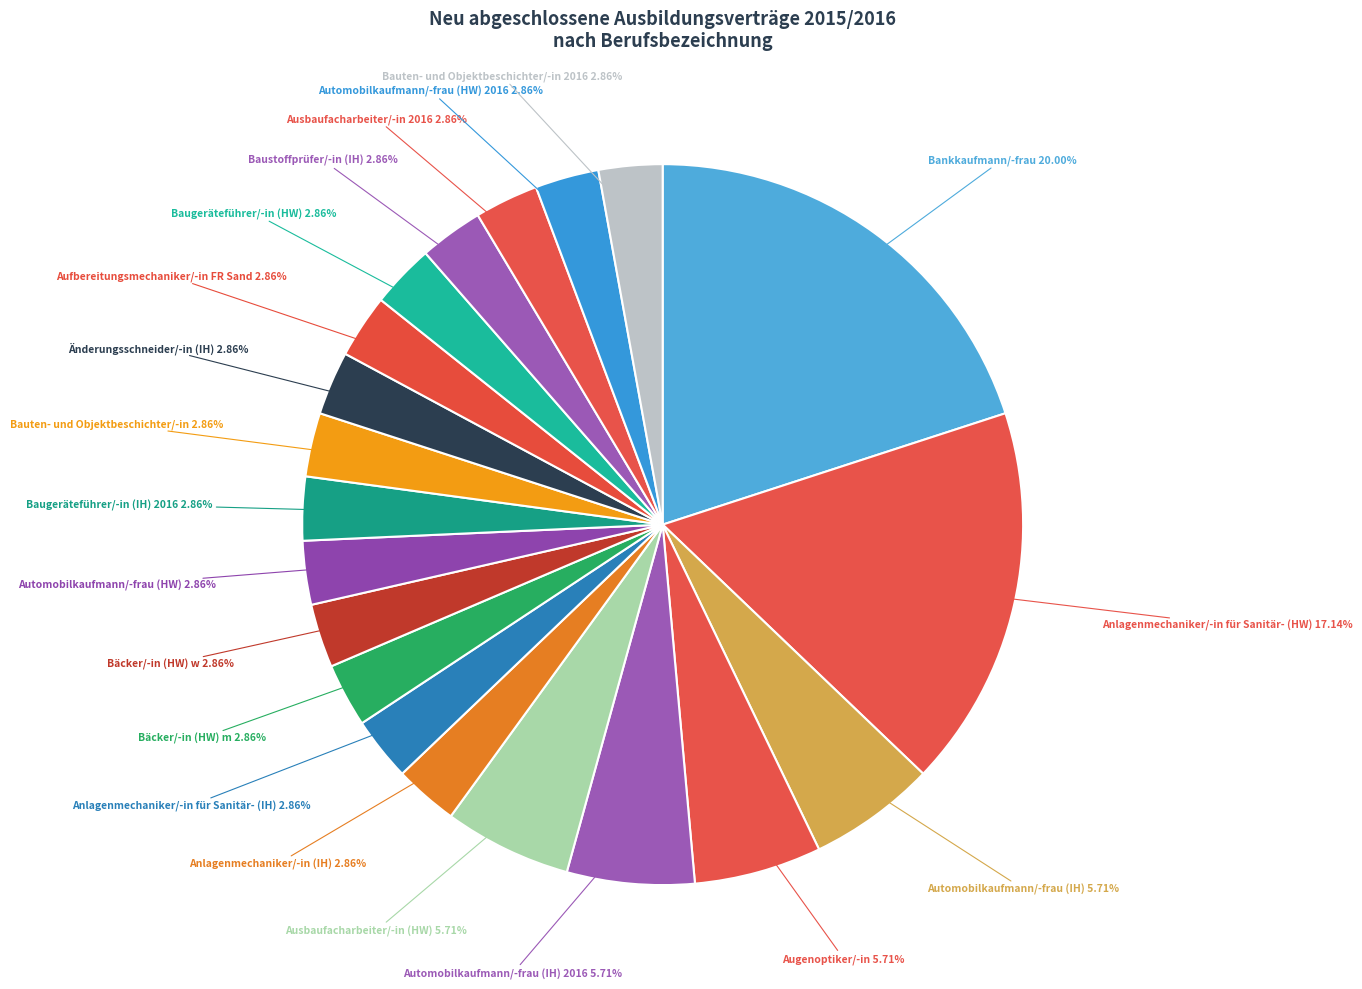

Which slice is the largest?

Bankkaufmann/-frau